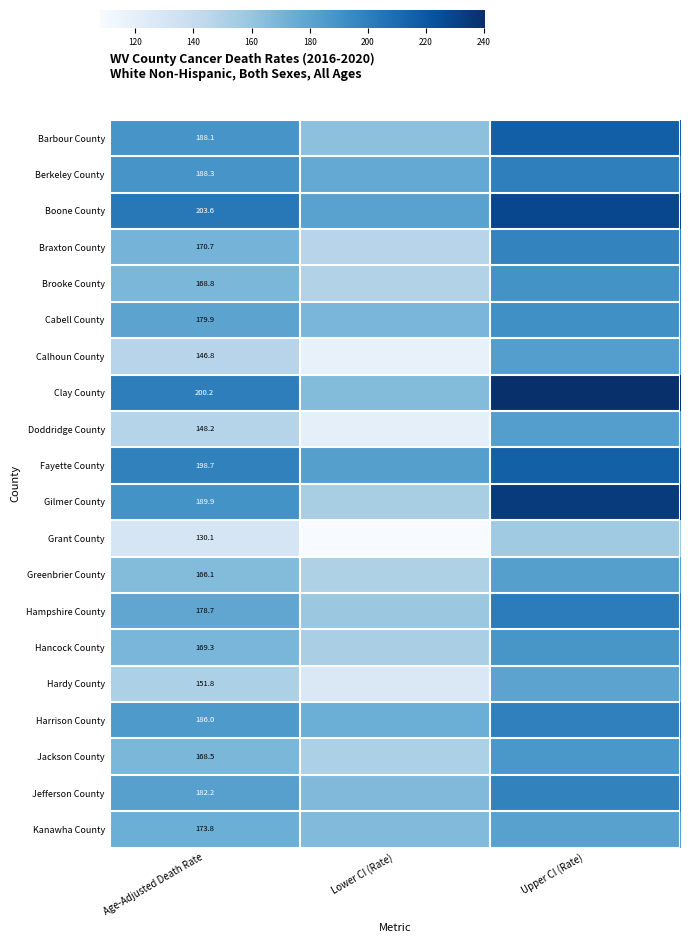

True or false: Barbour County has a value of 264.1 at Lower CI (Rate).

False